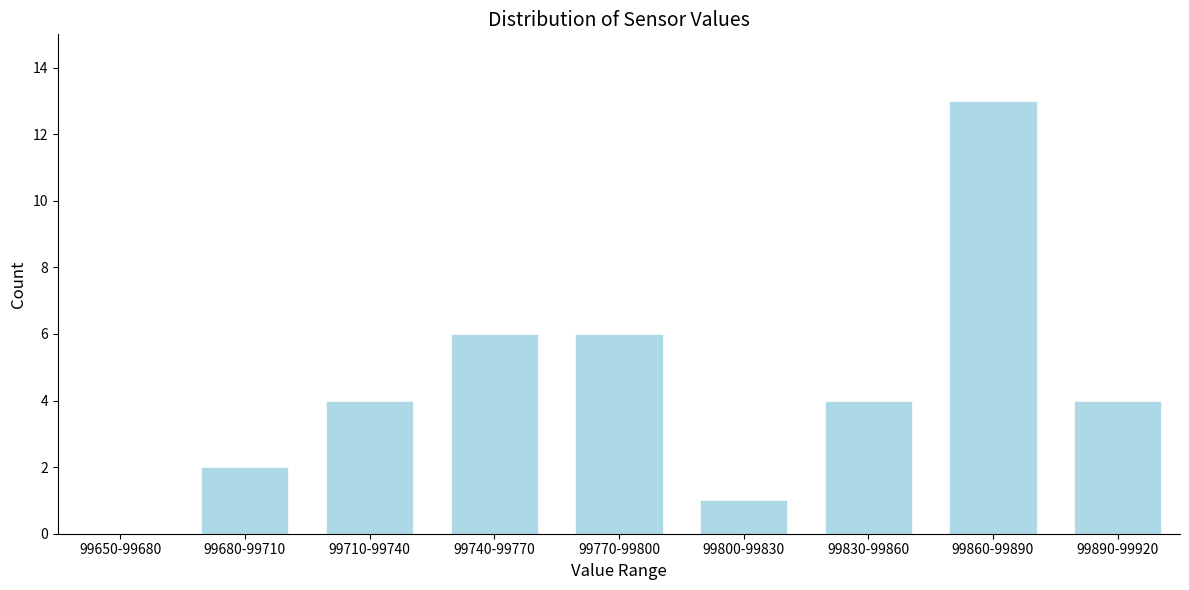

Reading left to right, list all the values displayed in this chart.

99650-99680=0	99680-99710=2	99710-99740=4	99740-99770=6	99770-99800=6	99800-99830=1	99830-99860=4	99860-99890=13	99890-99920=4